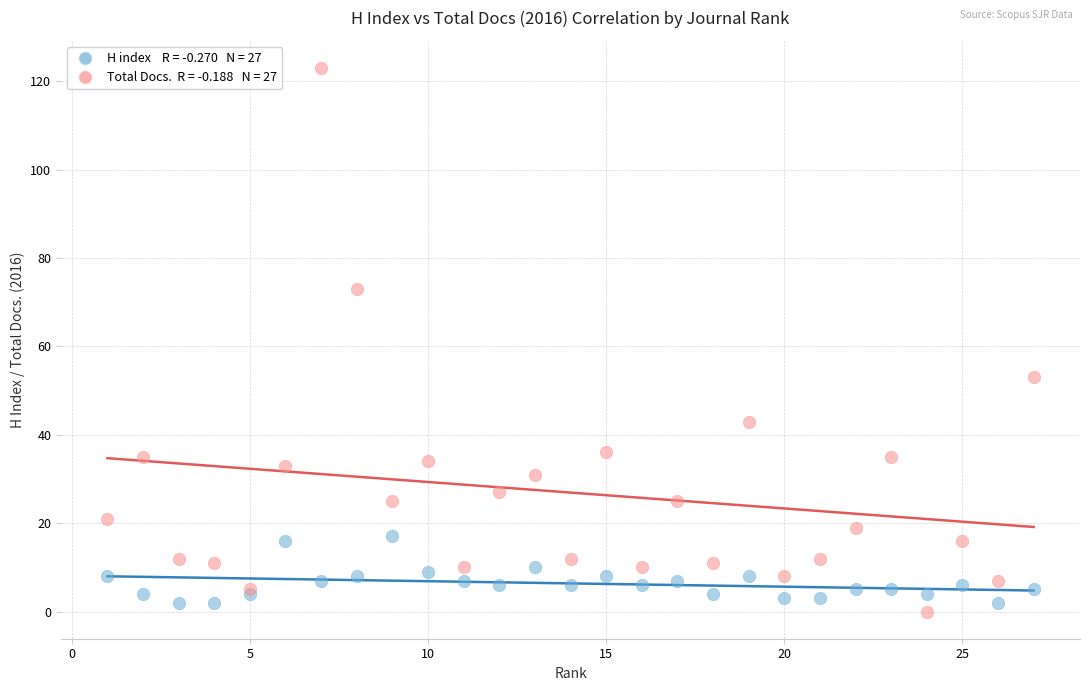

Across all series, what Y value is closest to 61?

53